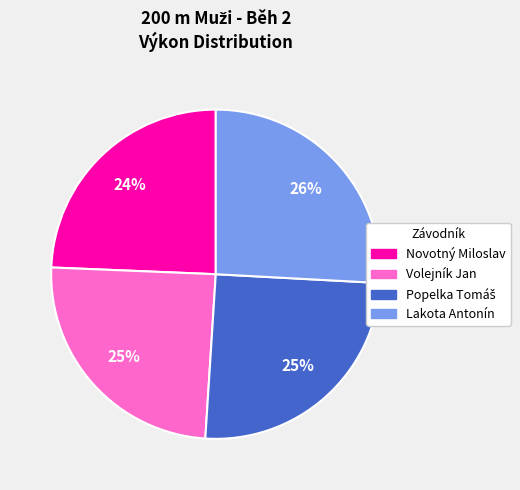

Is it true that Volejník Jan is 25% of the pie?

True